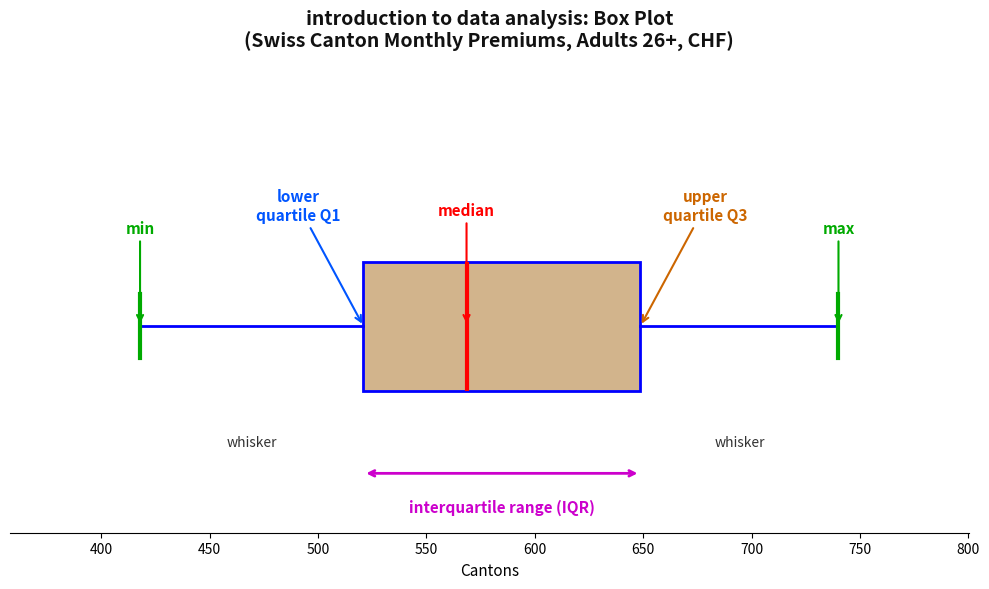

Read this box plot against the x-axis: the position of the median line, the range covered by the box, and the ends of both whiskers. The values are not printed on the chart, so give them approximately, as read against the axis.

median 570, box 520 to 650, whiskers 420 to 740